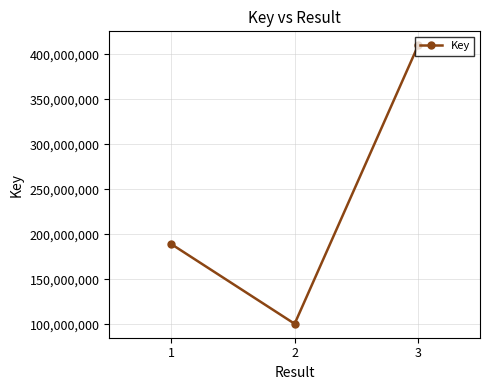

True or false: the data shows 410049246 at 3.

True